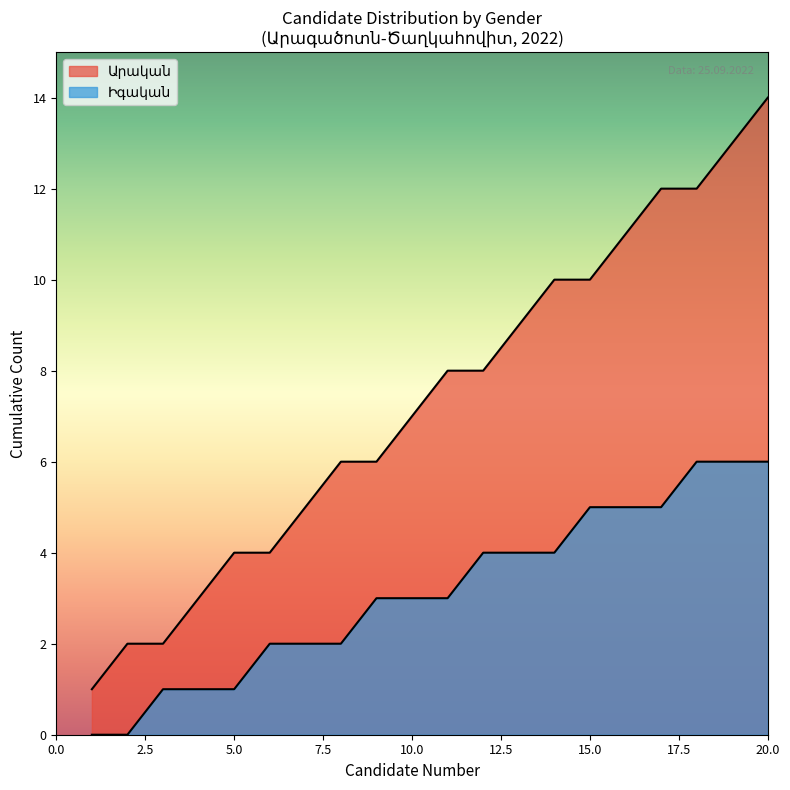

Which category has the lowest value across all series?

1